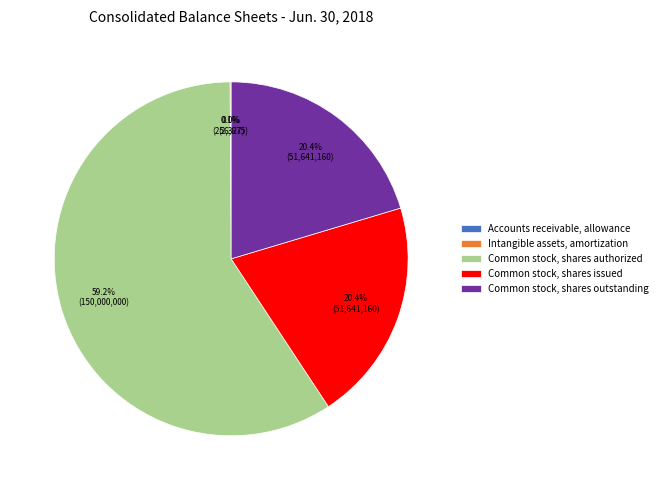

What is the ratio of the value at Common stock, shares outstanding to the value at Common stock, shares authorized?

0.3